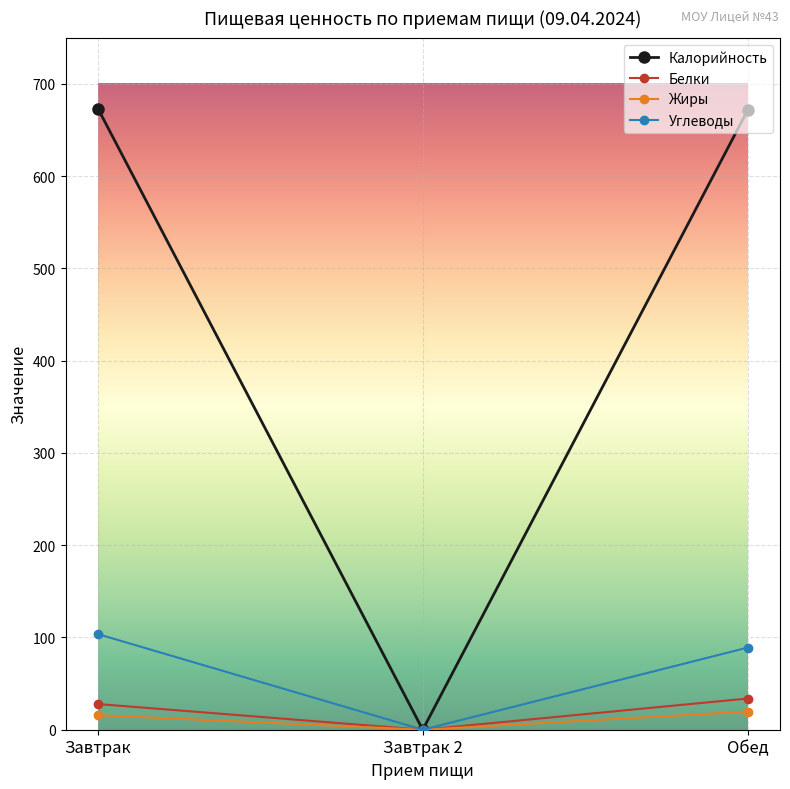

How many data points in Жиры are above 15?

2